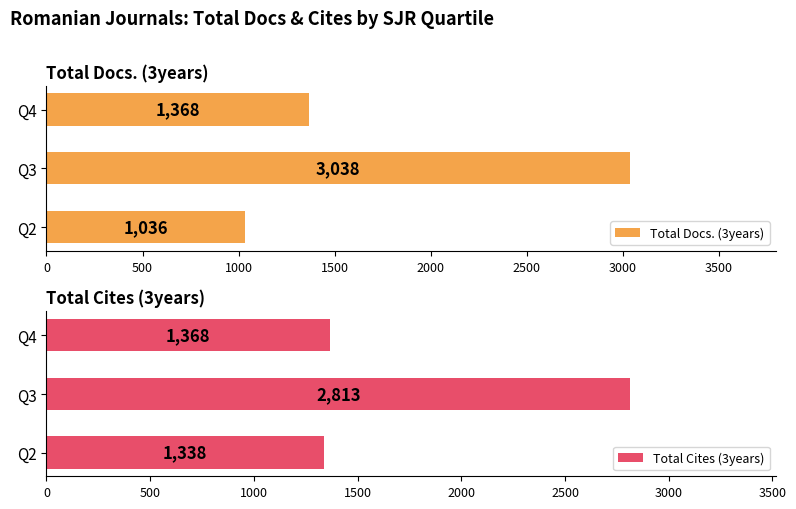

What is the value of the Total Docs. (3years) bar at the 3rd from the left?

1368